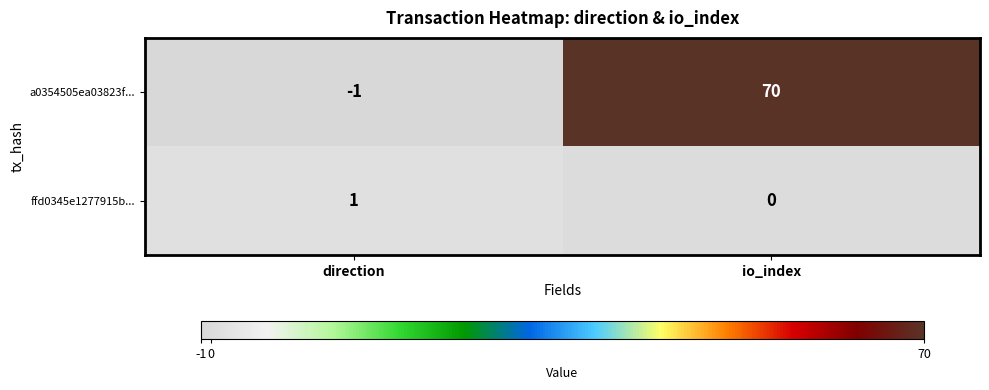

At how many categories does at least one series exceed 29?

1